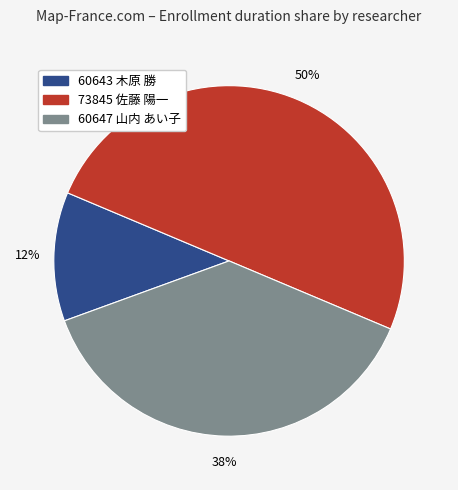

To the nearest percent, what is the difference between the 60647 山内 あい子 and 73845 佐藤 陽一 slice percentages?

12%